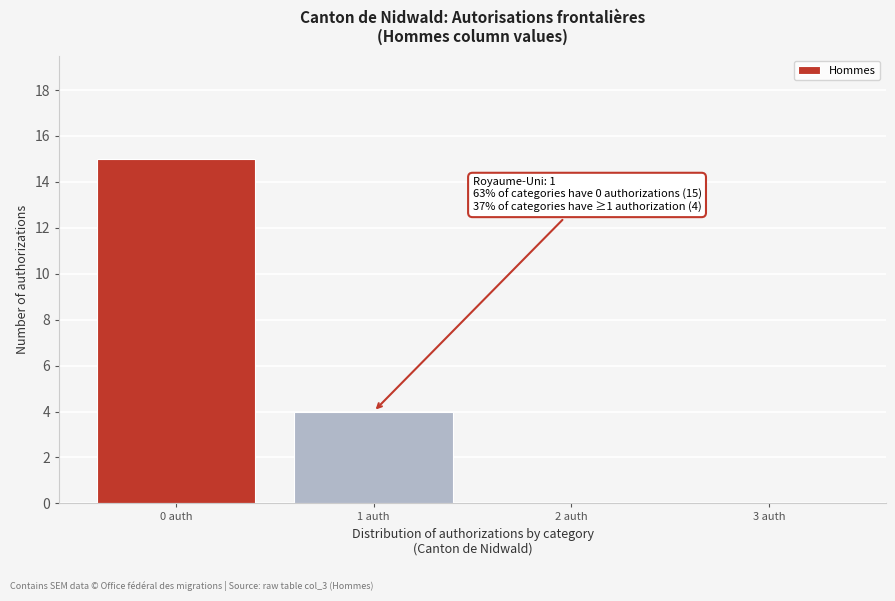

Reading left to right, list all the values displayed in this chart.

0 auth=15	1 auth=4	2 auth=0	3 auth=0